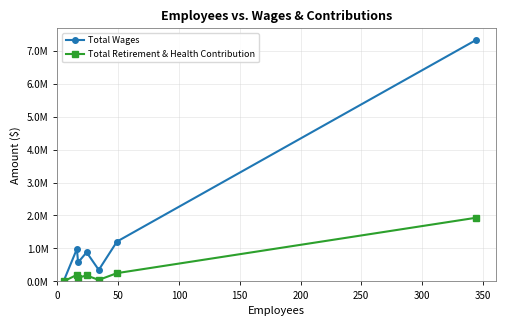

Rank the series by their maximum value, from highest to lowest.

Total Wages, Total Retirement & Health Contribution